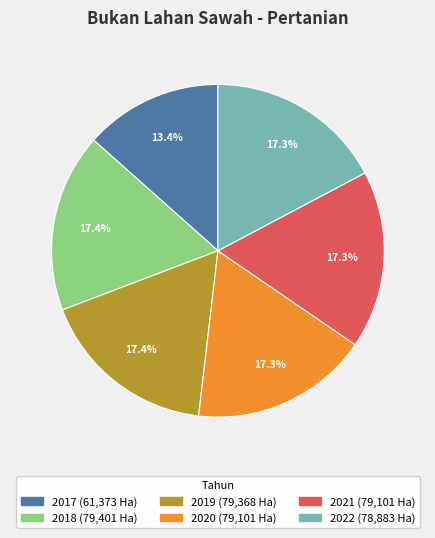

To the nearest percent, what is the difference between the largest and smallest slice percentages?

4%